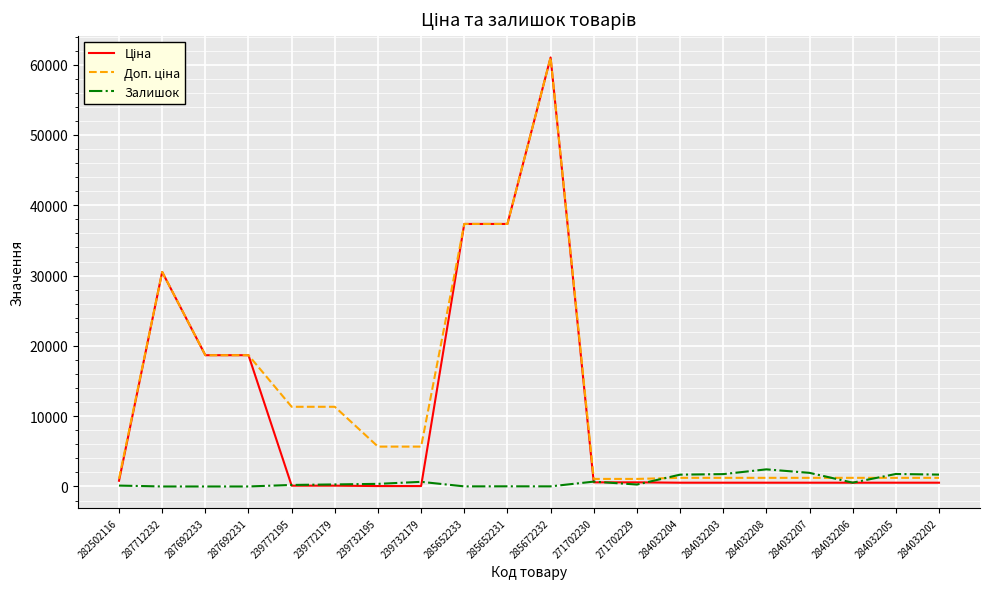

The value of Залишок at 284032208 is 2433.0. True or false?

True